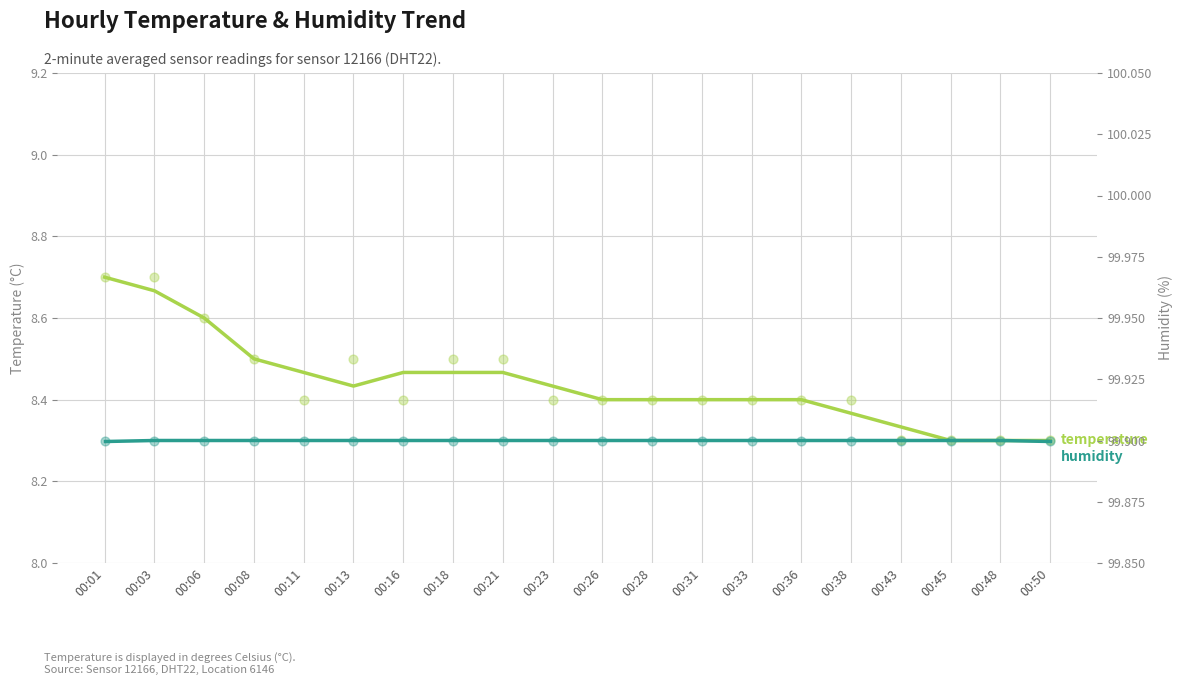

What are all the series names shown in the legend?

temperature, humidity